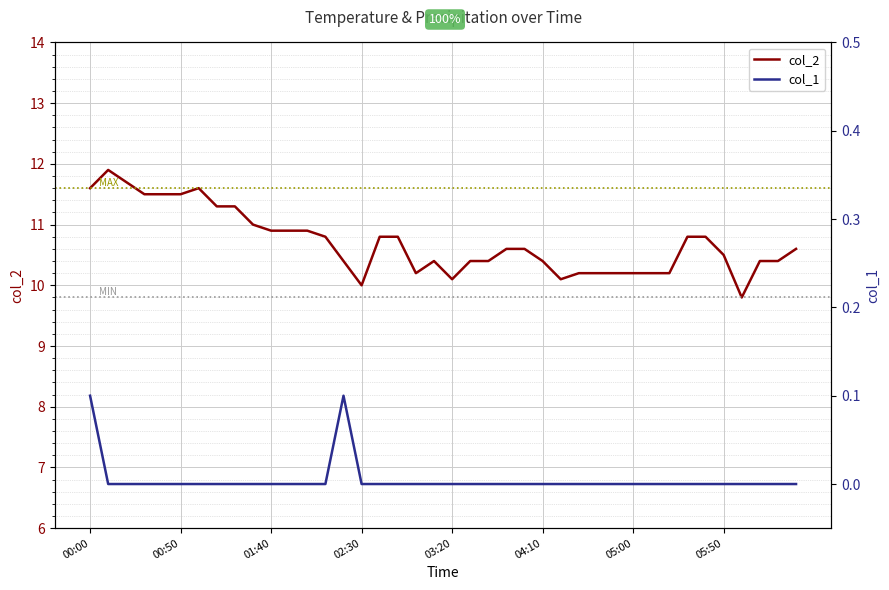

What position from the left is 03:20?

5